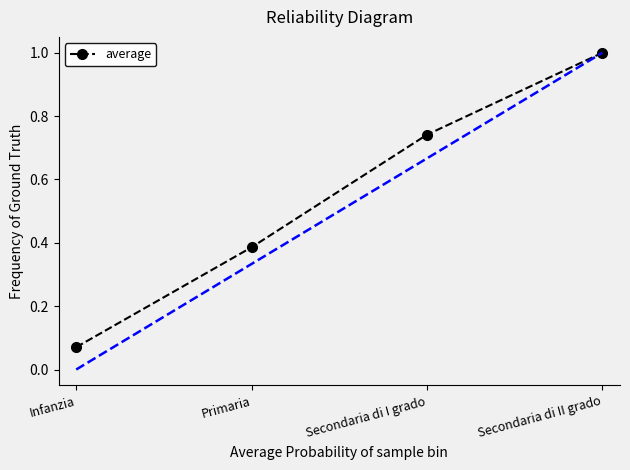

Rank the categories by value from highest to lowest.

Secondaria di II grado, Secondaria di I grado, Primaria, Infanzia